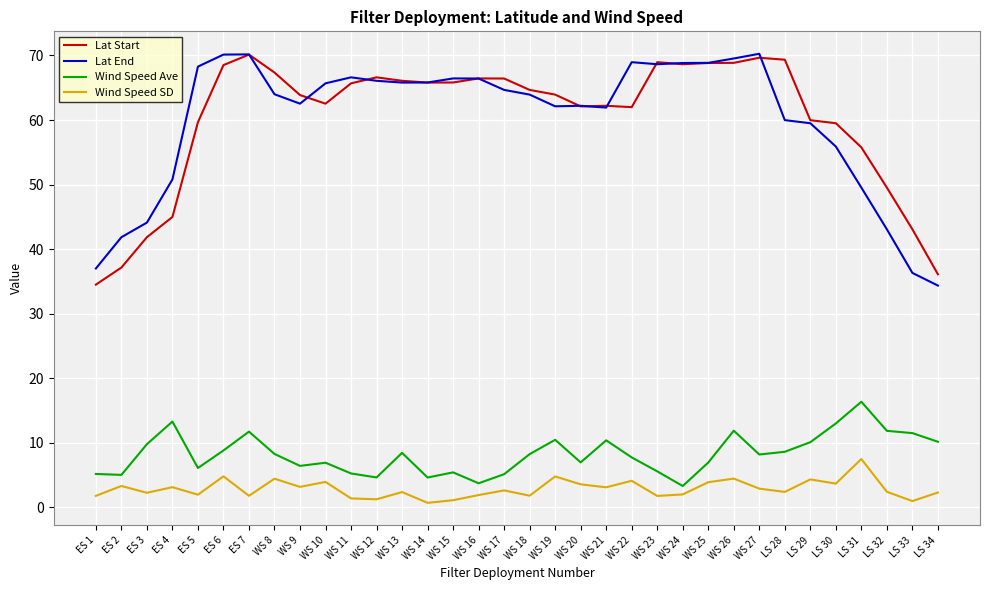

Is the value of Lat Start at WS 16 greater than the value of Lat End at WS 20?

Yes